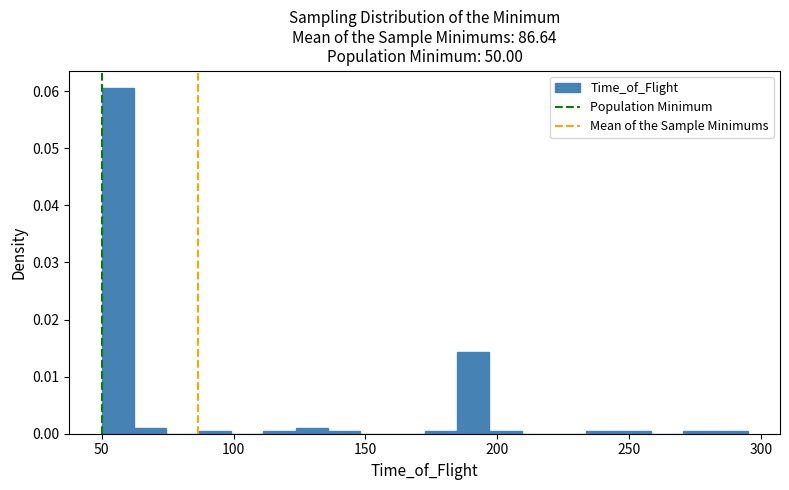

Around what value on the x-axis is the tallest bar? Give the approximate position of its centre, as read against the axis.

55